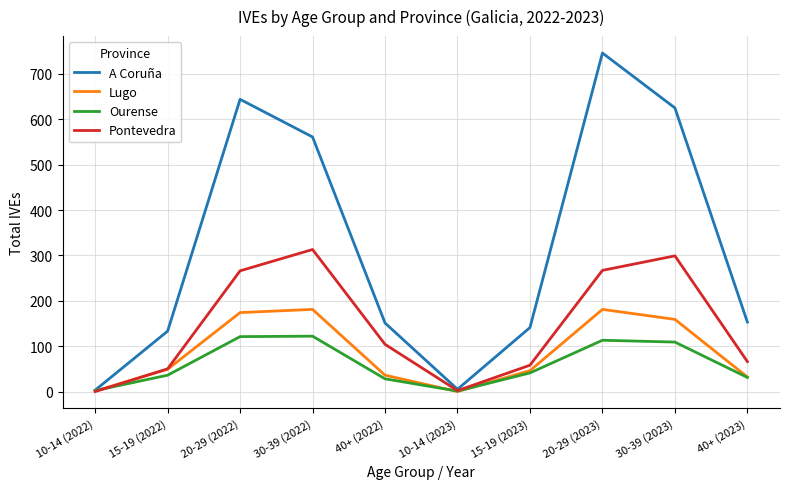

List the series in order of their peak value, lowest first.

Ourense, Lugo, Pontevedra, A Coruña